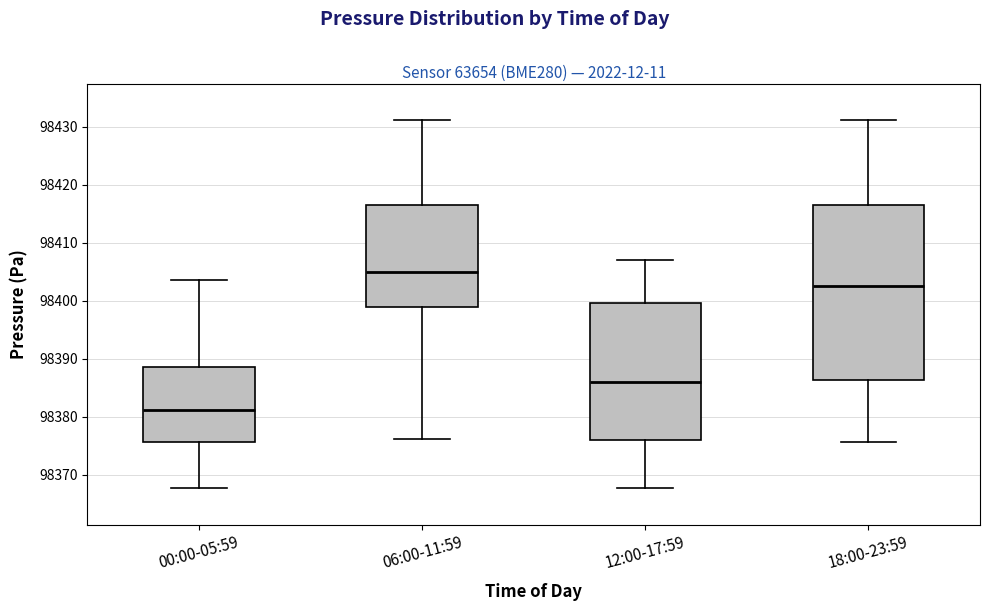

Reading left to right, transcribe this box plot: for each box, give where its median line is, the range the box spans, and where its two whiskers end, as read against the y-axis. The values are not printed on the chart, so give them approximately, as read against the axis.

00:00-05:59: median 98381, box 98376 to 98389, whiskers 98368 to 98404
06:00-11:59: median 98405, box 98399 to 98417, whiskers 98376 to 98431
12:00-17:59: median 98386, box 98376 to 98400, whiskers 98368 to 98407
18:00-23:59: median 98403, box 98386 to 98417, whiskers 98376 to 98431